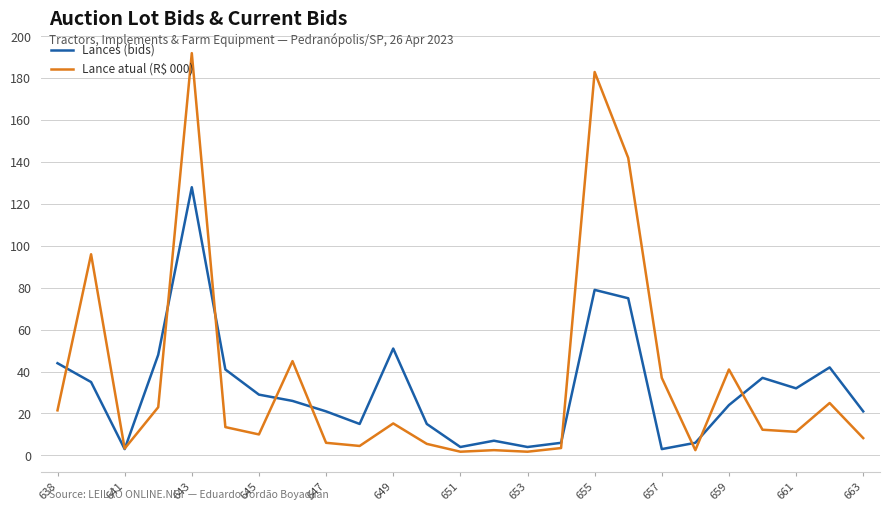

True or false: Lances (bids) and Lance atual (R$ 000) cross at least once.

True